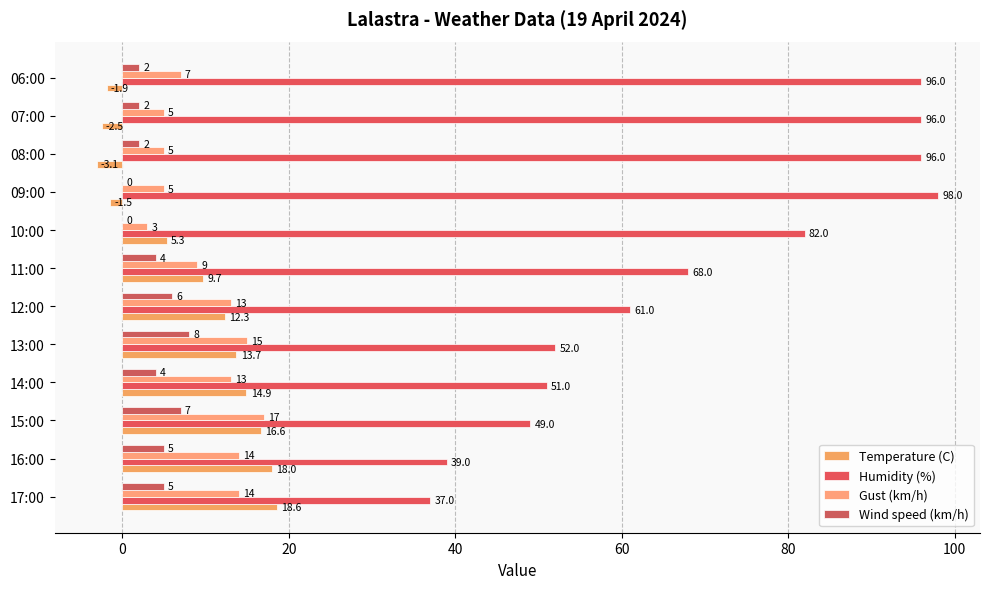

What is the difference between the maximum and second lowest values in the Humidity (%) series?

59.0